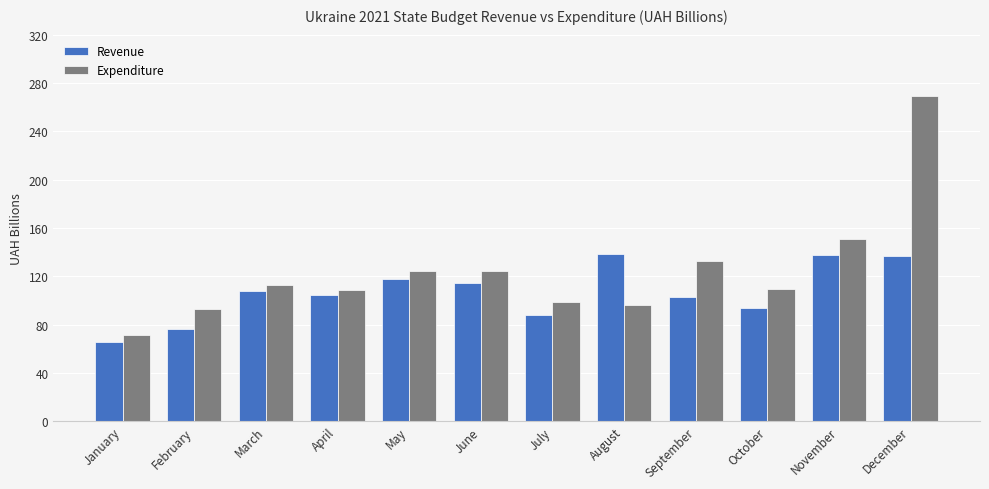

Which series has the largest range (max minus min)?

Expenditure